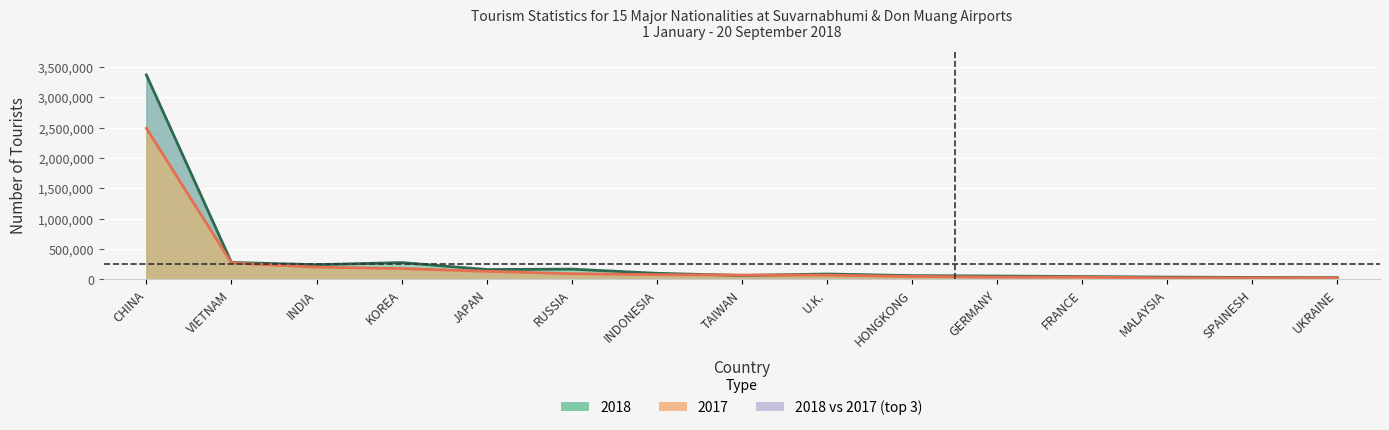

Is it true that 2017 equals 7129 at SPAINESH?

False